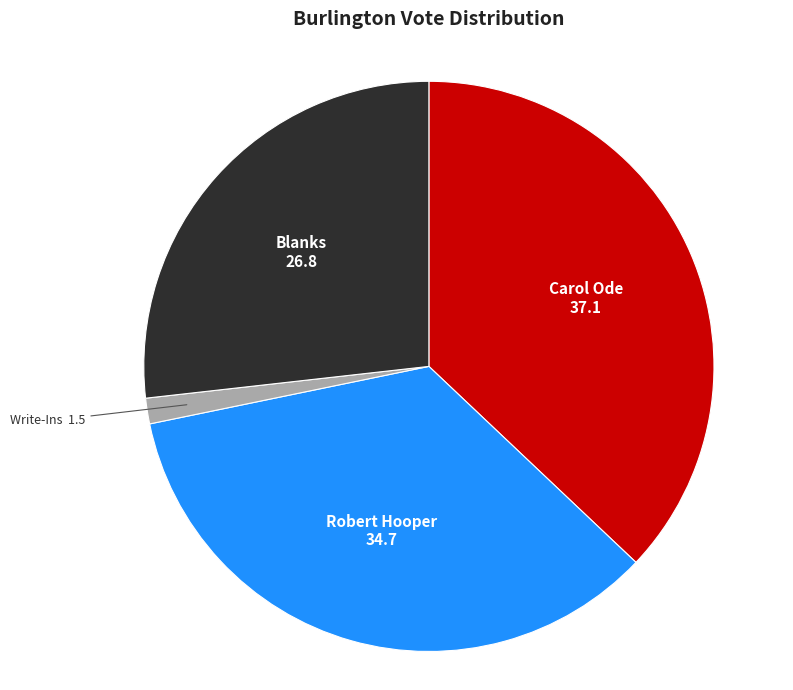

Combined, do Blanks and Carol Ode account for over 50%?

Yes